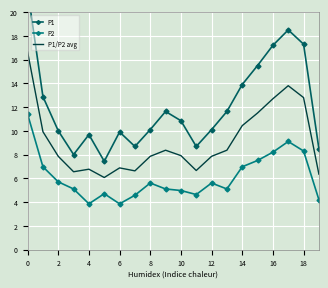

True or false: P1/P2 avg and P1 cross at least once.

False